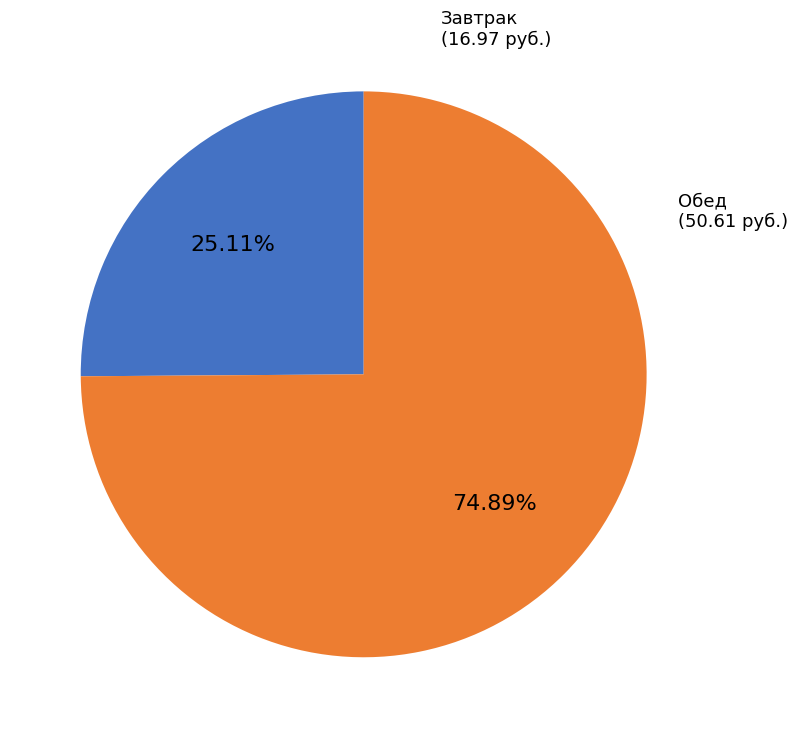

Is there a majority slice in this chart?

Yes